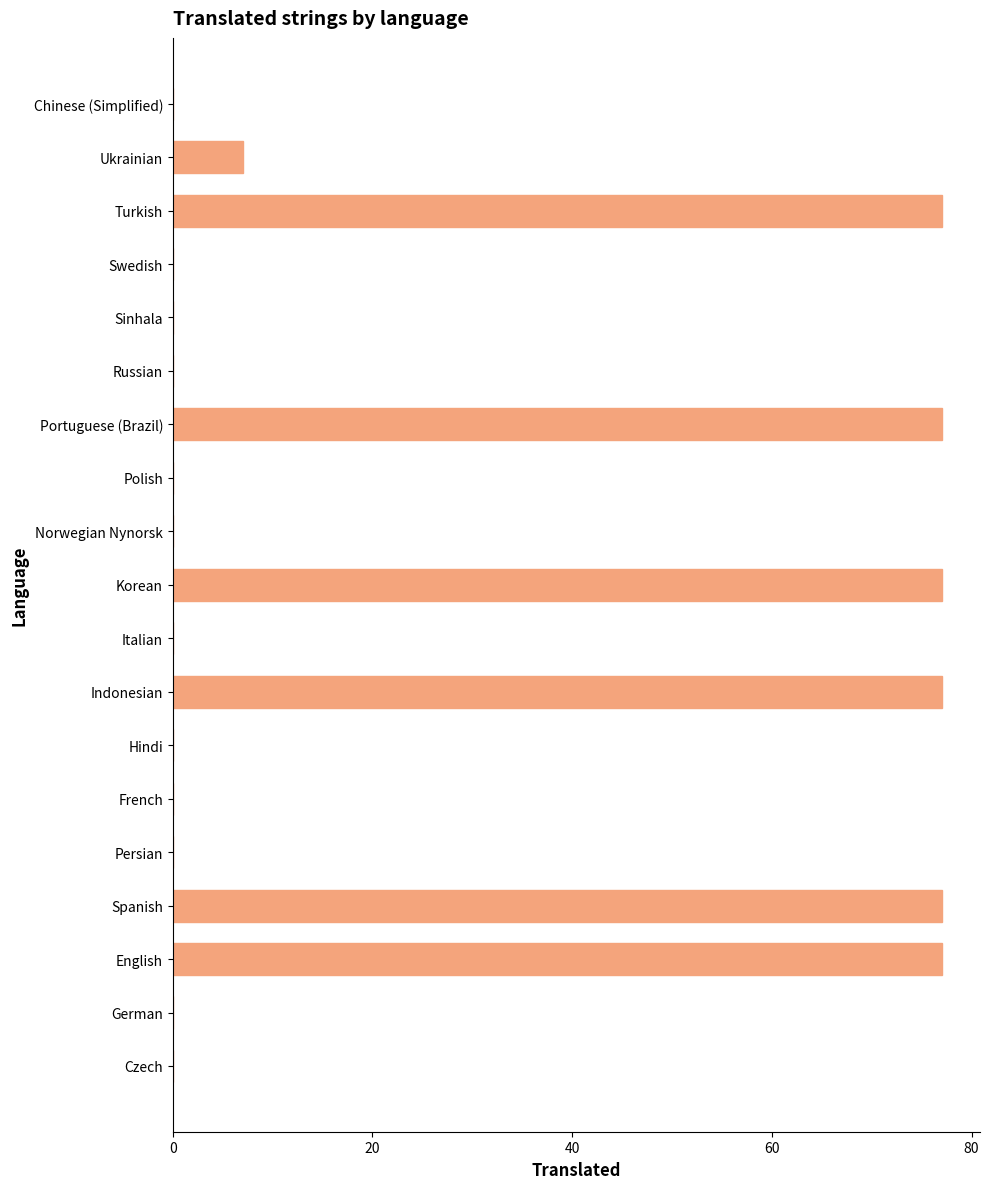

True or false: the data shows 25 at Norwegian Nynorsk.

False